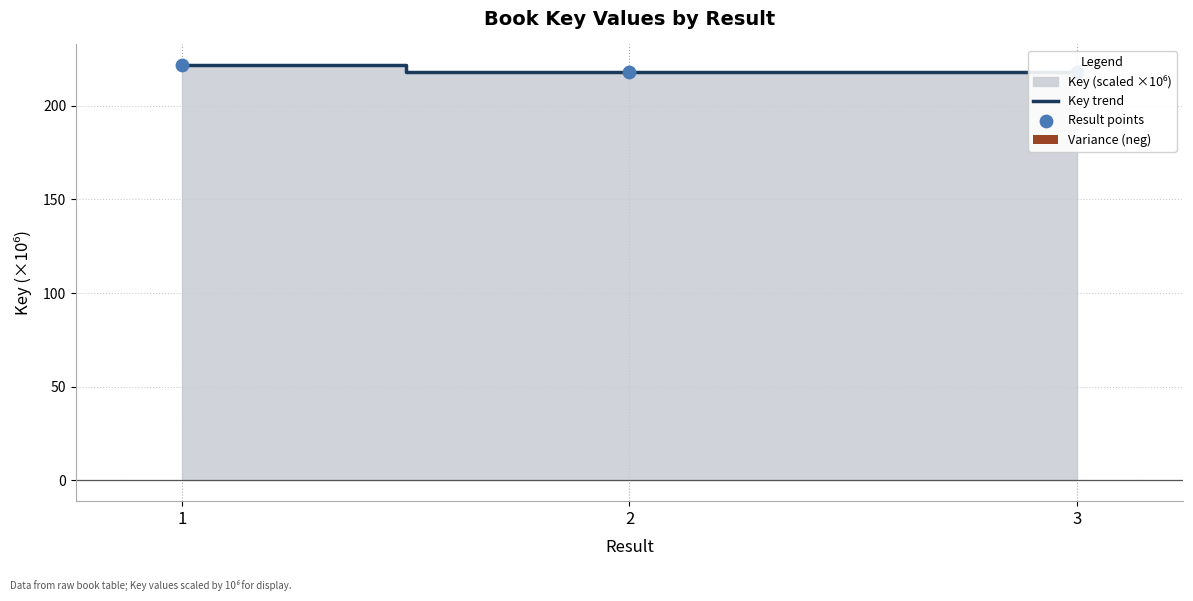

Is the value of Result points at 3 greater than the value of Key trend at 1?

No